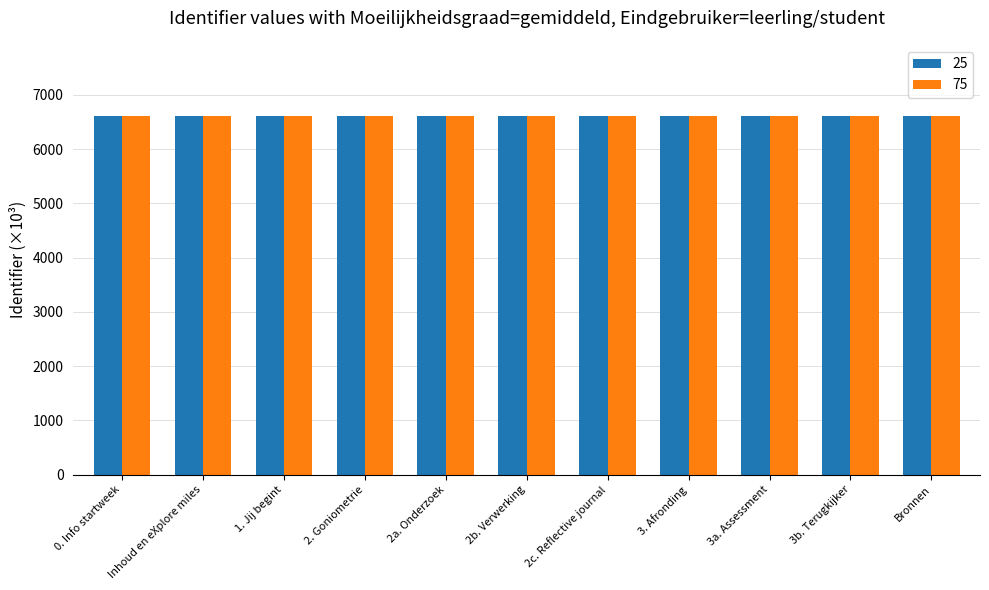

Reading left to right, transcribe all the data shown in this chart.

25: 6601.0	6601.0	6601.0	6601.0	6601.0	6601.0	6601.0	6601.0	6601.0	6601.0	6601.0
75: 6601.0	6601.0	6601.0	6601.0	6601.0	6601.0	6601.0	6601.0	6601.0	6601.0	6601.0